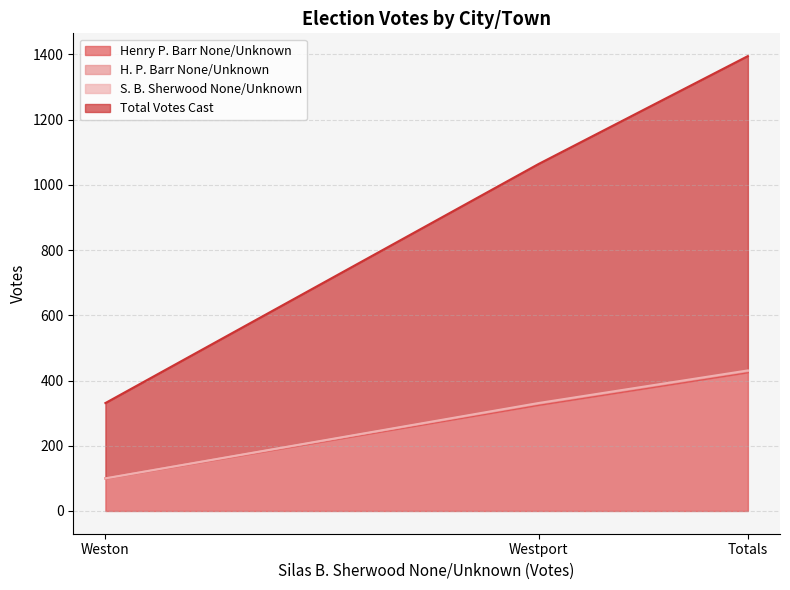

Is the value of Henry P. Barr None/Unknown at Weston greater than the value of Total Votes Cast at Weston?

No